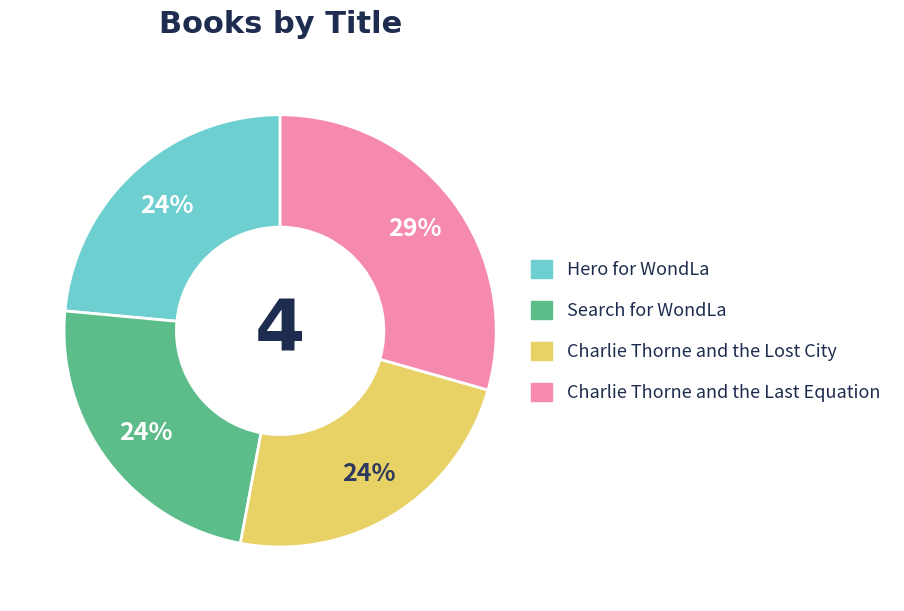

Approximately how many times larger is the value at Hero for WondLa compared to Charlie Thorne and the Lost City?

1.0